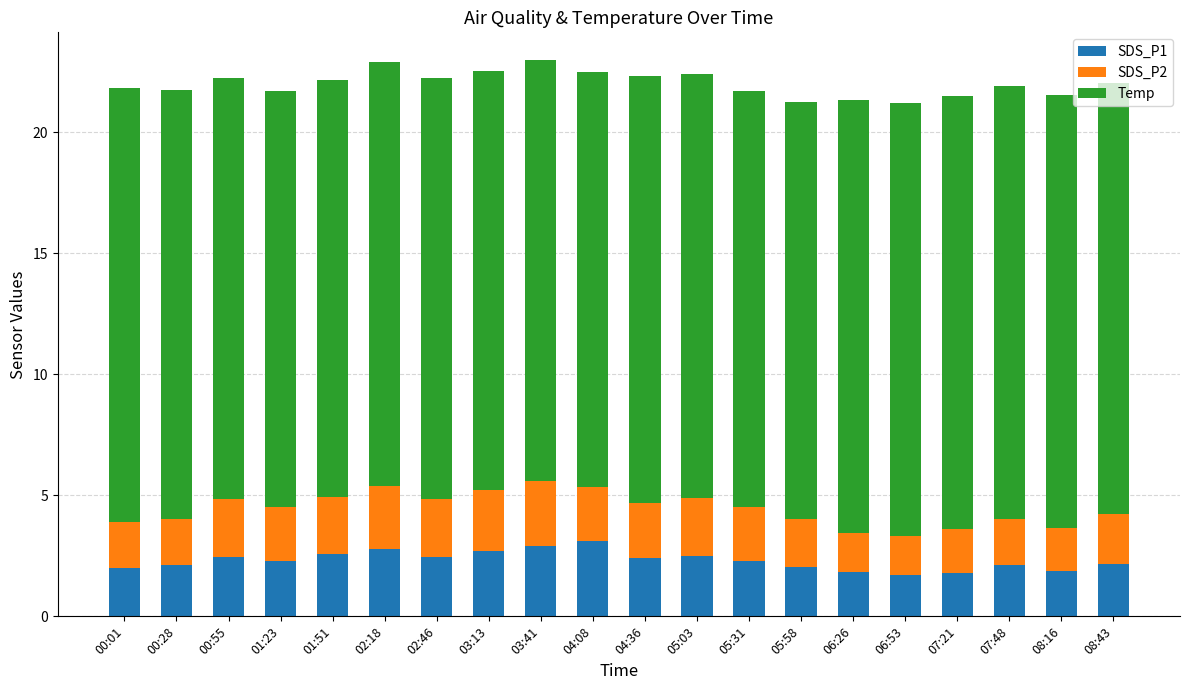

What is the difference between the maximum and minimum values in the SDS_P1 series?

1.4